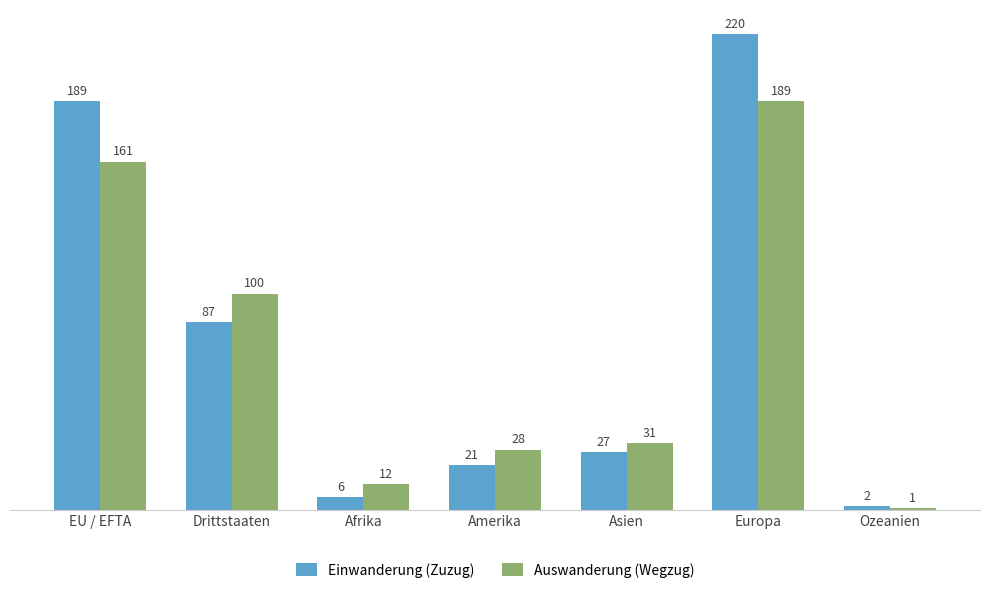

What is the label of the 3rd bar from the left?

Afrika